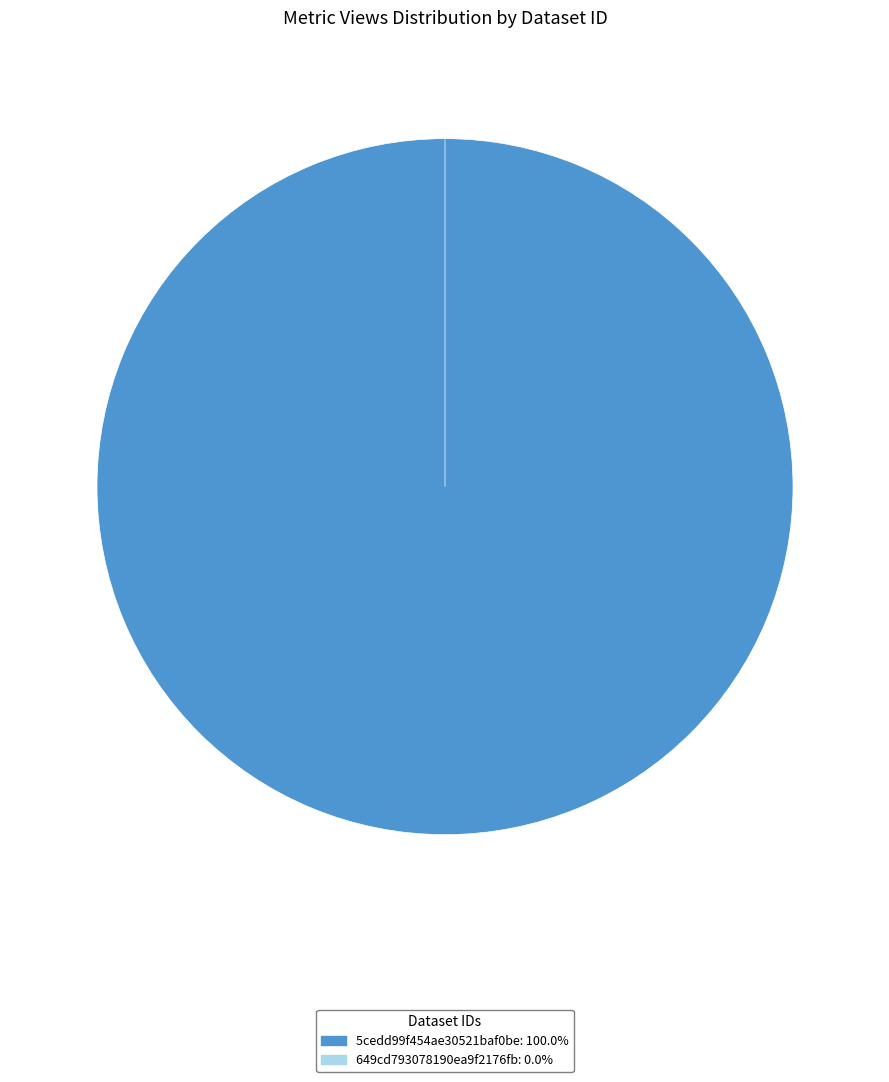

Rank the categories by value from lowest to highest.

649cd793078190ea9f2176fb, 5cedd99f454ae30521baf0be